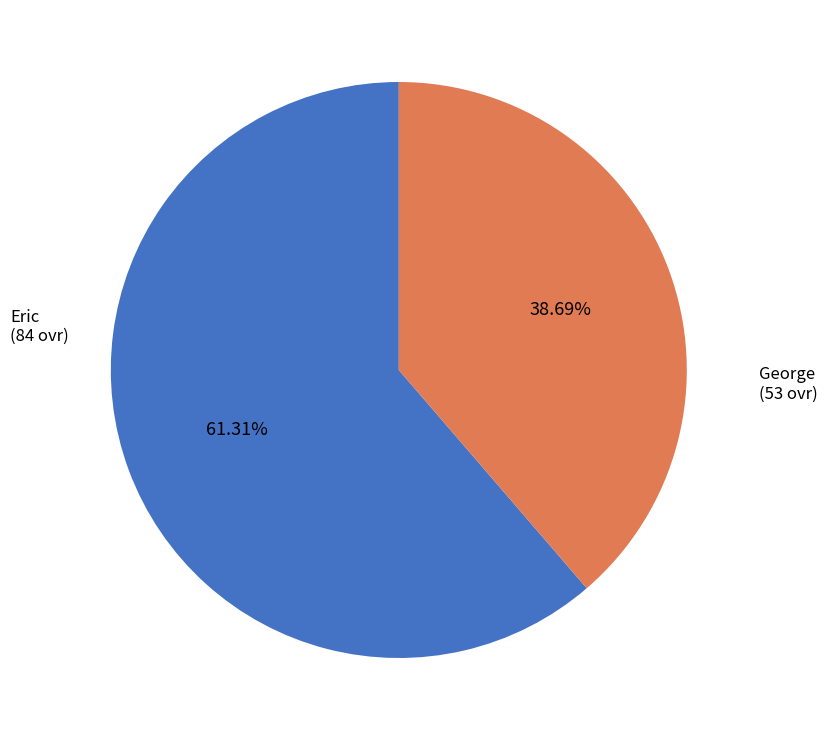

Is there any slice that represents more than half of the pie?

Yes